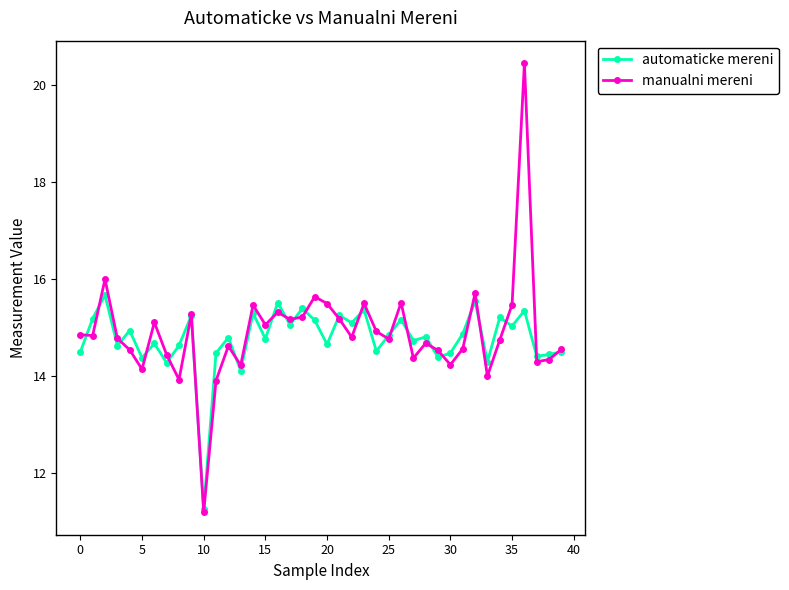

What is the value of the manualni mereni point at the 34th from the left?

14.0